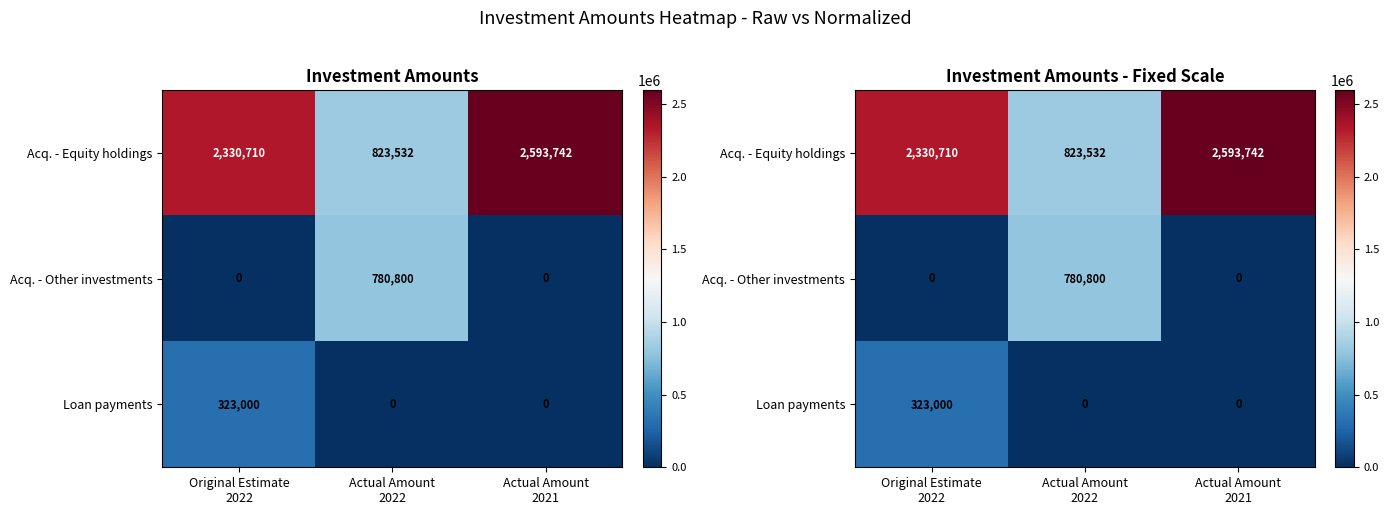

What is the difference between the maximum and second lowest values in the Acq. - Other investments series?

780800